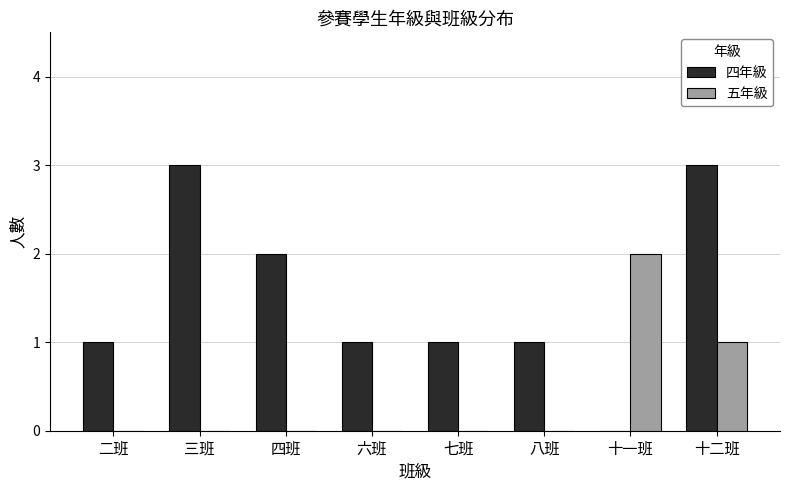

What is the sum of all 五年級 values?

3